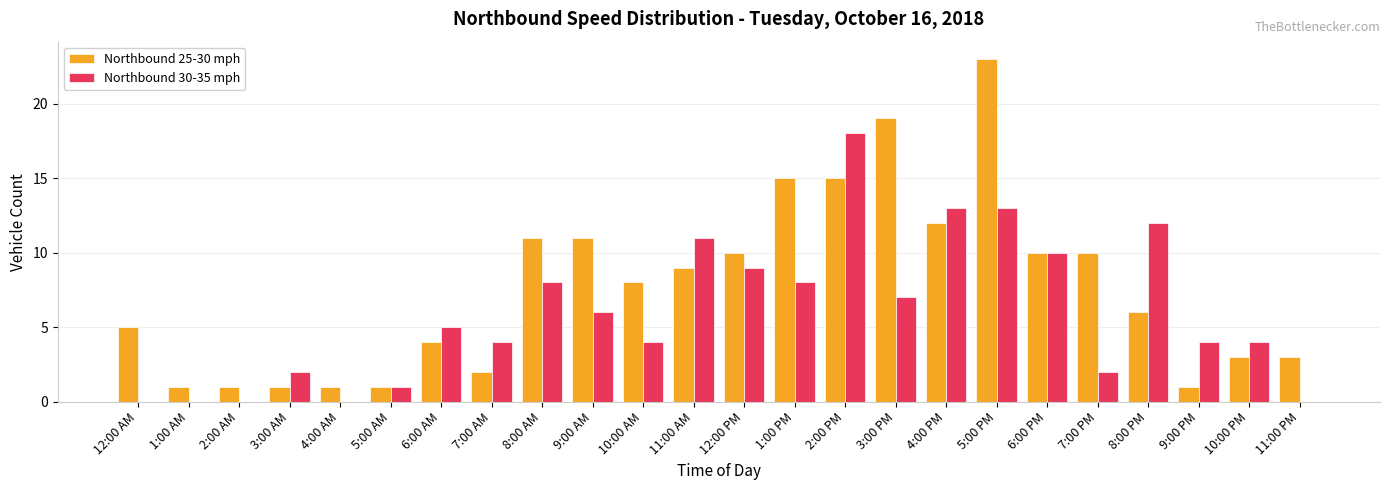

At which label is Northbound 30-35 mph closest to 9?

12:00 PM